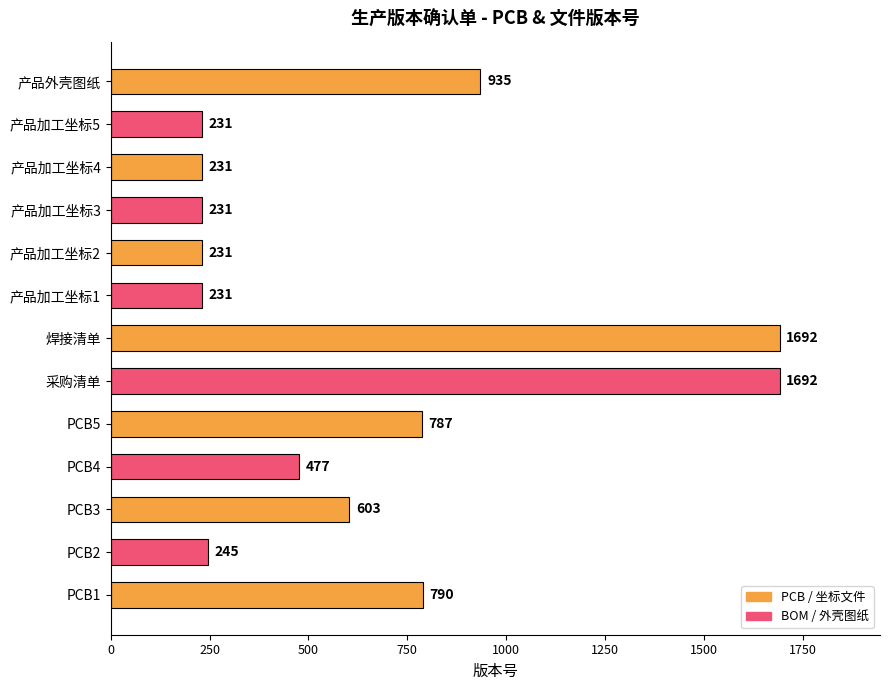

What is the smallest value displayed?

231